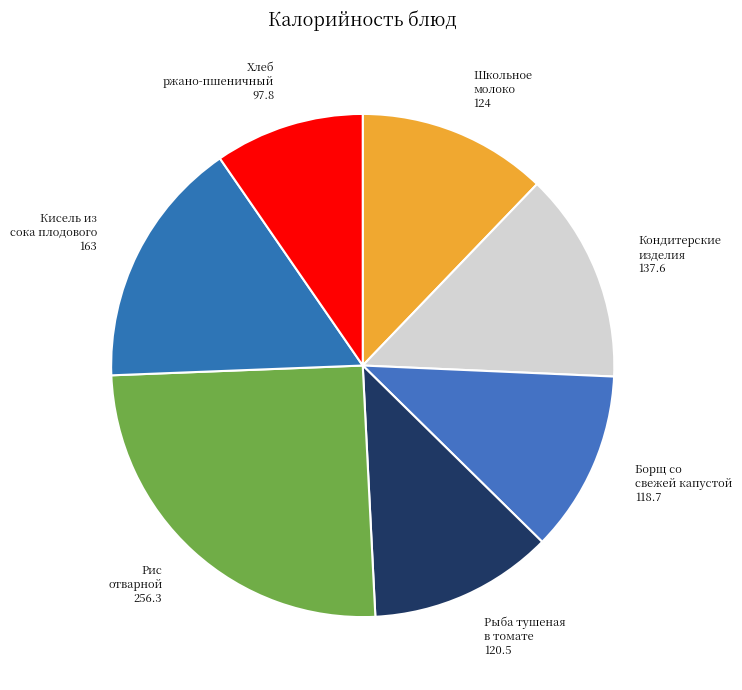

Rank the categories by value from highest to lowest.

Рис отварной, Кисель из сока плодового или ягодного, Кондитерские изделия (пряник), Школьное молоко, Рыба тушеная в томате с овощами, Борщ со свежей капустой, Хлеб ржано-пшеничный